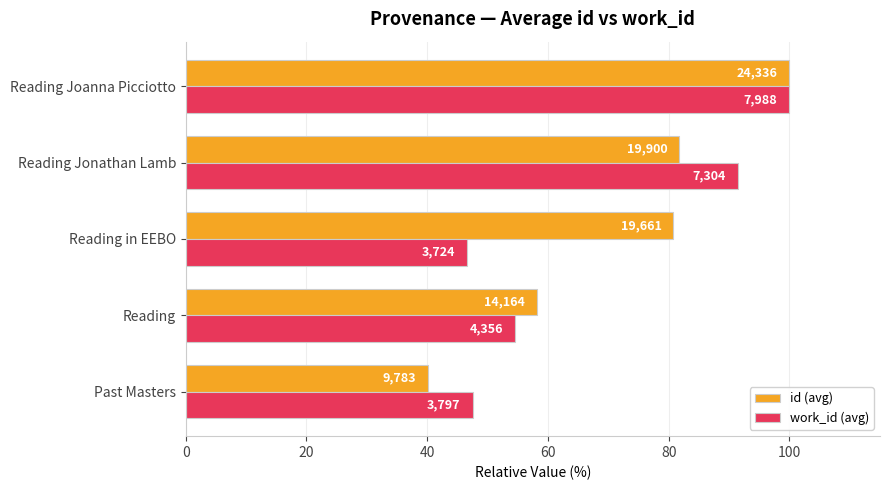

What are all the series names shown in the legend?

id (avg), work_id (avg)